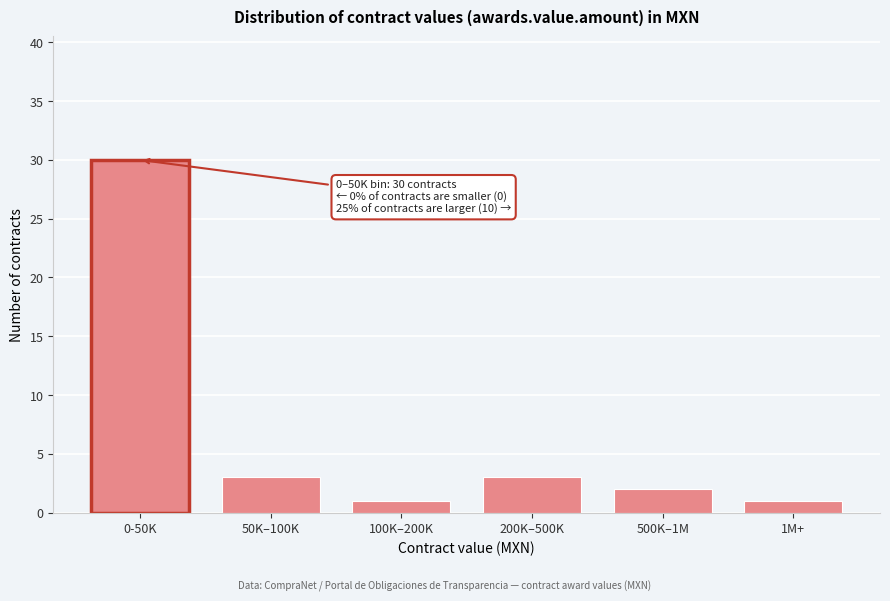

Reading right to left, extract all data points from this chart.

1M+=1	500K–1M=2	200K–500K=3	100K–200K=1	50K–100K=3	0-50K=30